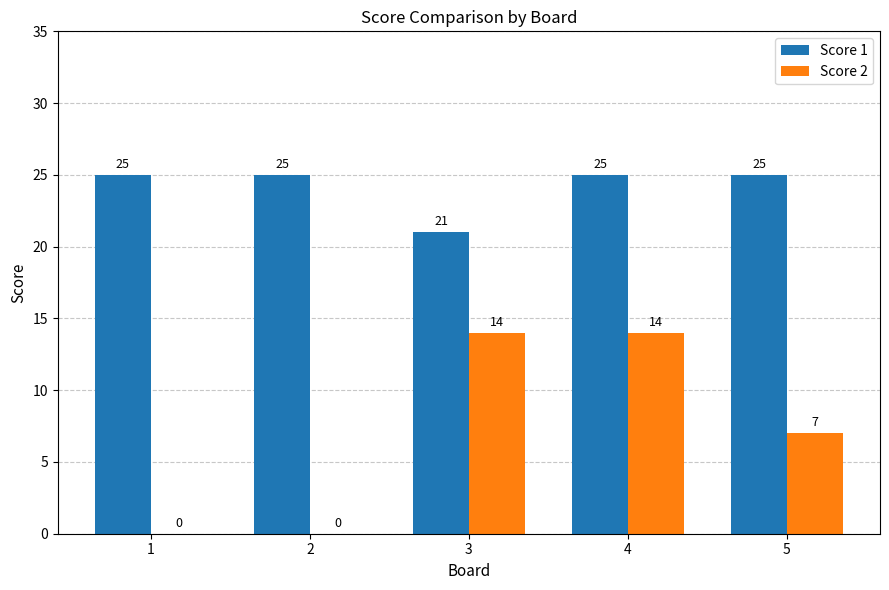

How many series are shown in this chart?

2